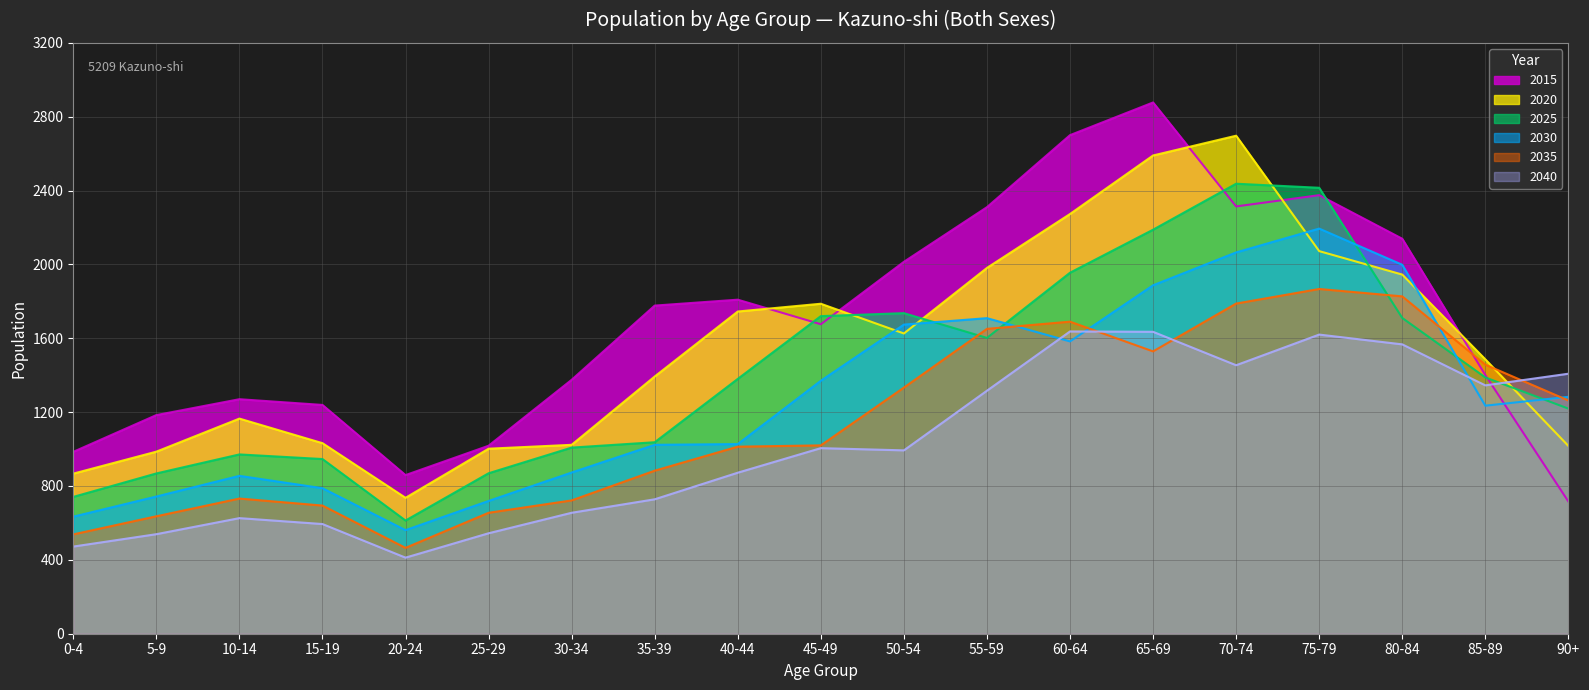

What is the greatest value displayed?

2877